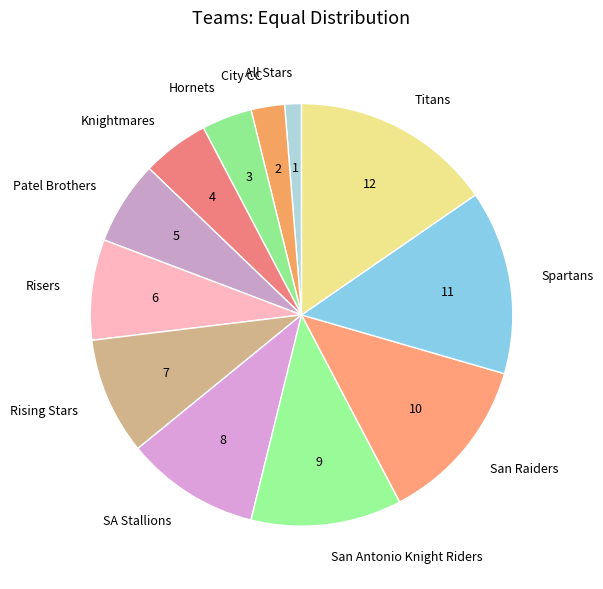

True or false: Knightmares accounts for 5% of the total.

True